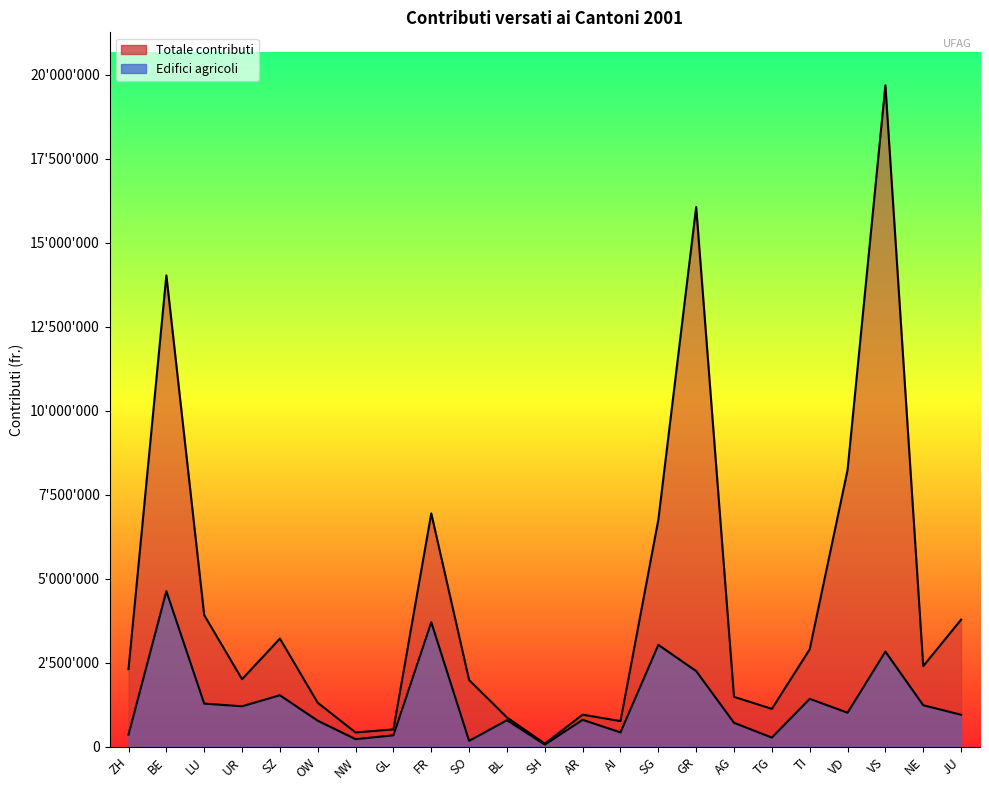

What is the average value of the Edifici agricoli series?

1306395